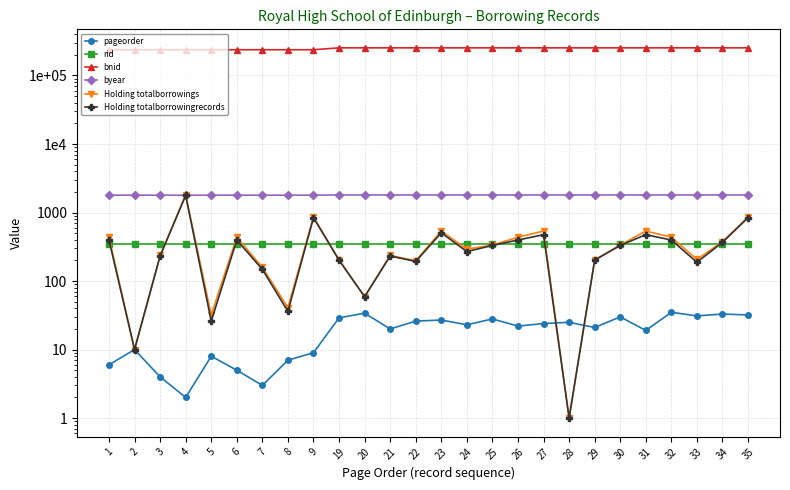

The value of byear at 26 is 1022. True or false?

False